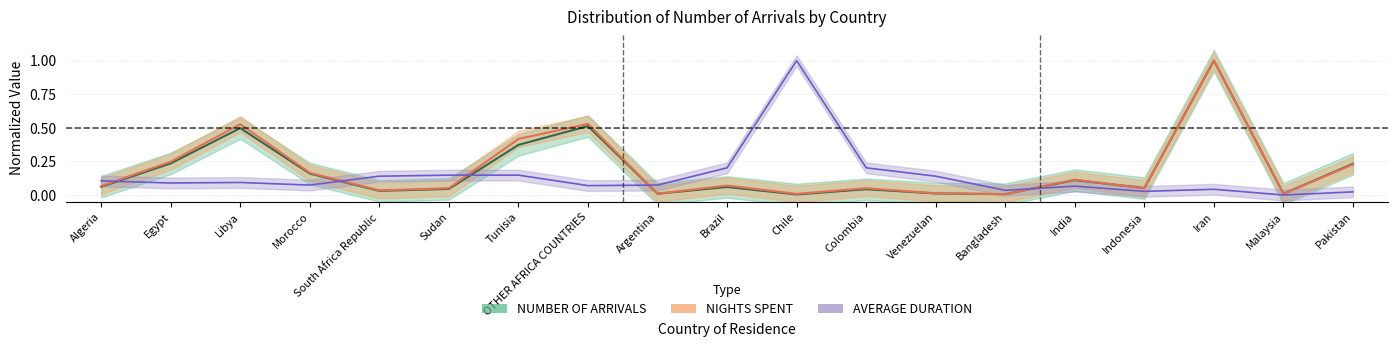

Which series has the largest total across all categories?

NIGHTS SPENT